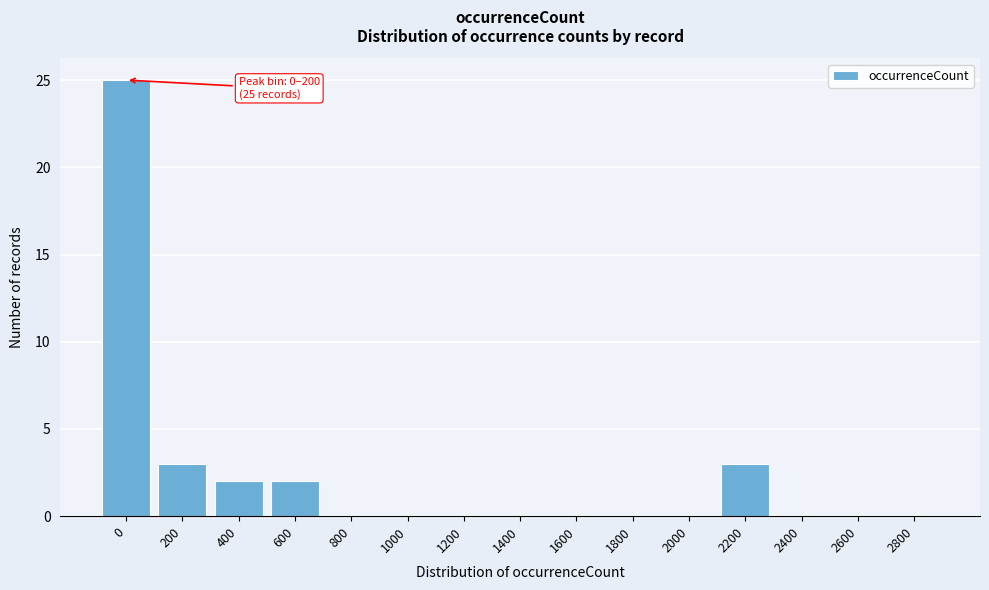

Reading left to right, list all the values displayed in this chart.

0=25	200=3	400=2	600=2	800=0	1000=0	1200=0	1400=0	1600=0	1800=0	2000=0	2200=3	2400=0	2600=0	2800=0